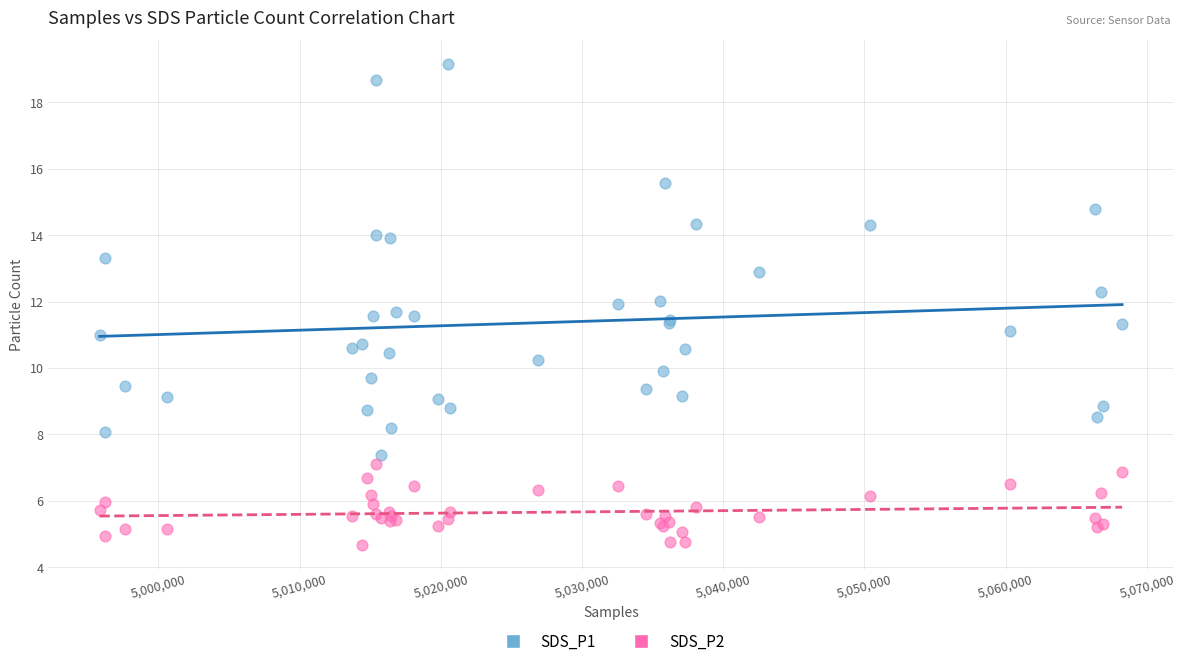

Which series contains the highest Y value?

SDS_P1